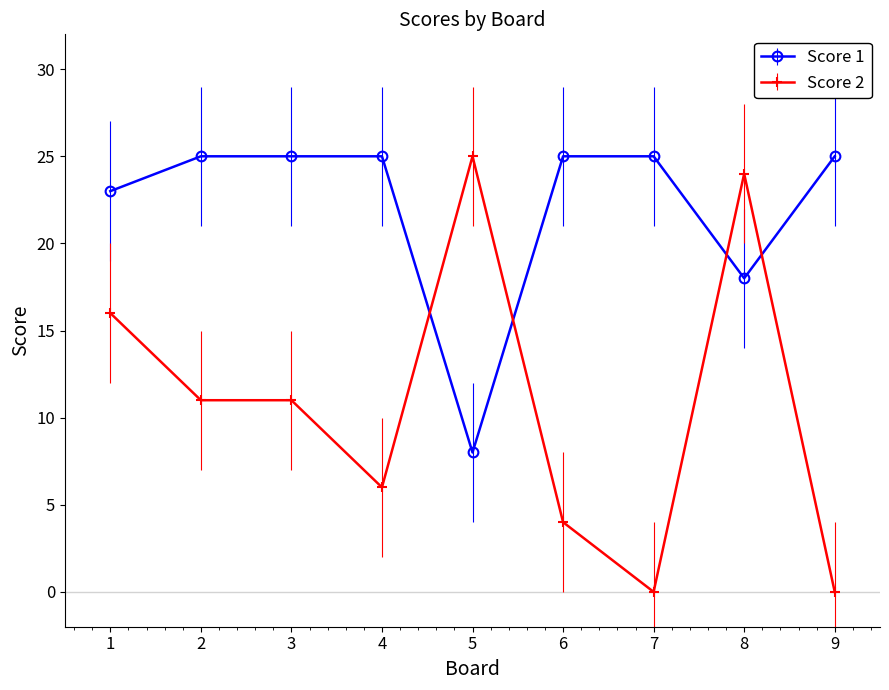

Reading left to right, what are all the values shown in this chart?

Score 1: 1=23	2=25	3=25	4=25	5=8	6=25	7=25	8=18	9=25
Score 2: 1=16	2=11	3=11	4=6	5=25	6=4	7=0	8=24	9=0